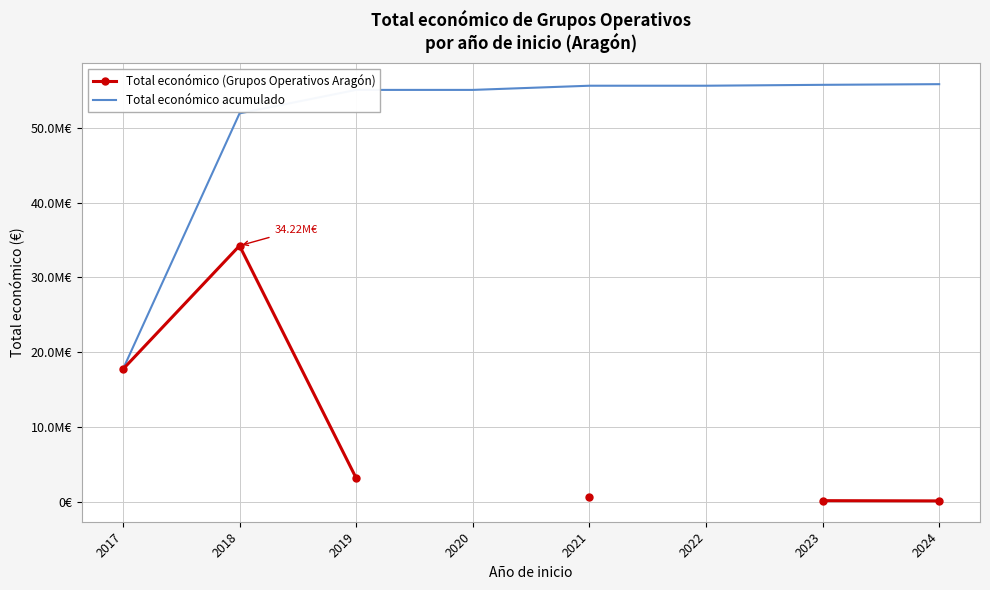

What is the maximum value shown in the chart?

55830888.0